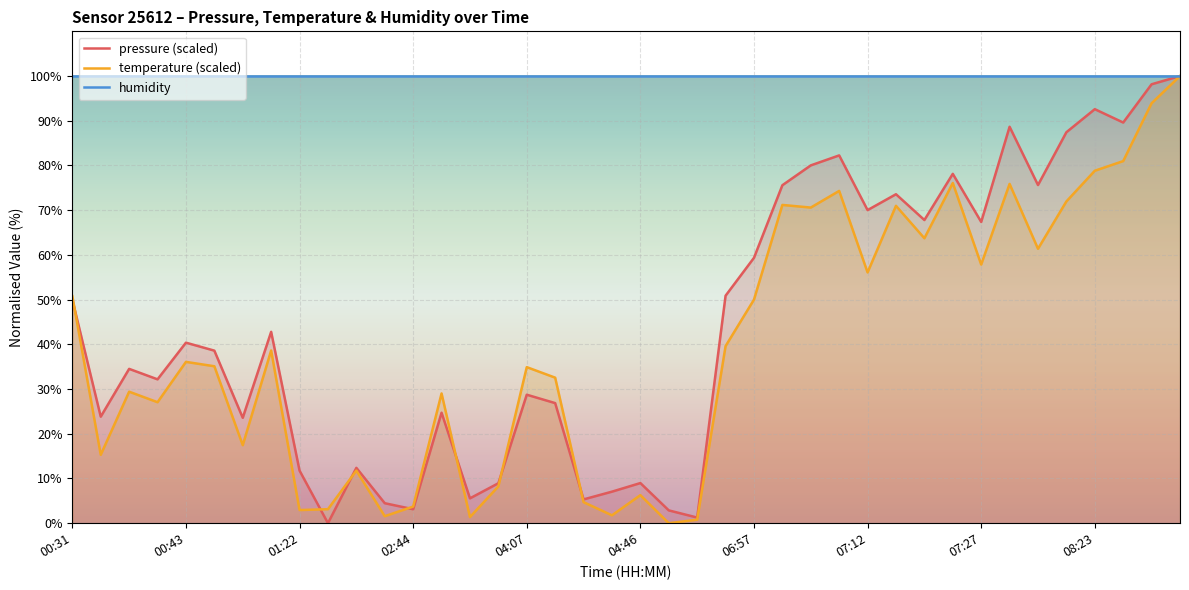

What is the sum of all pressure (scaled) values?

1775.0